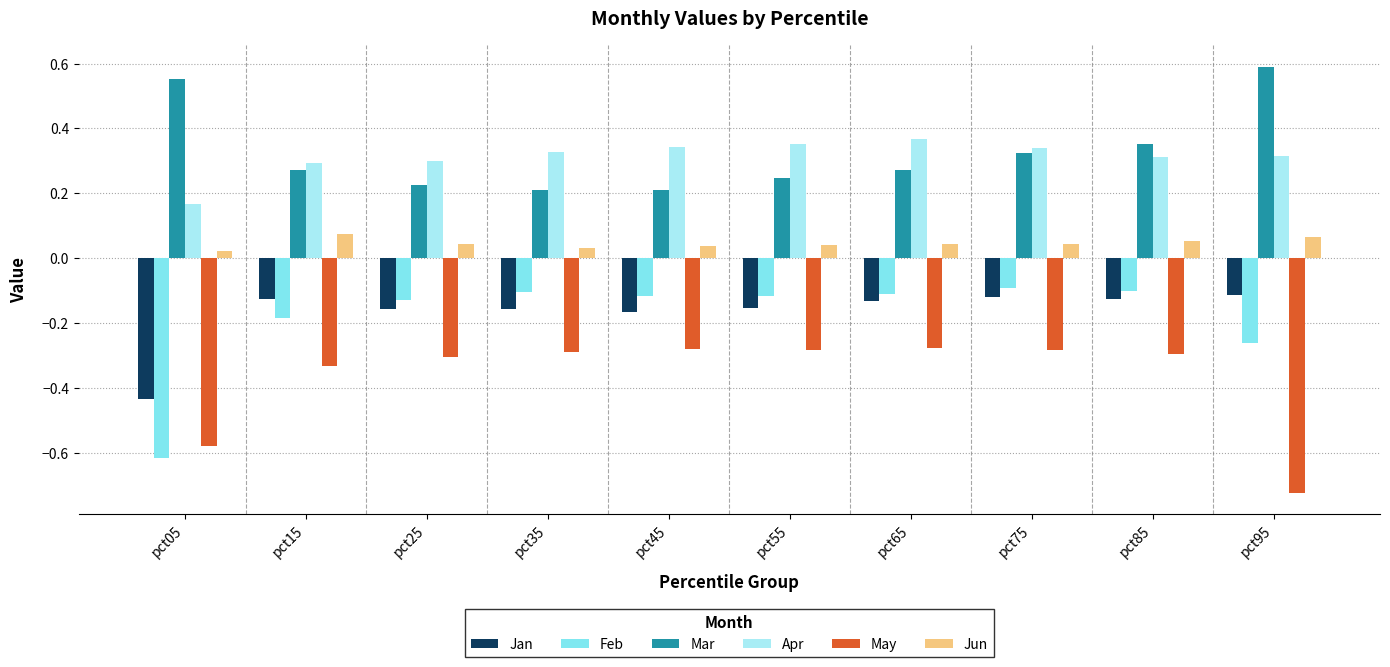

At how many categories does at least one series exceed 0?

10